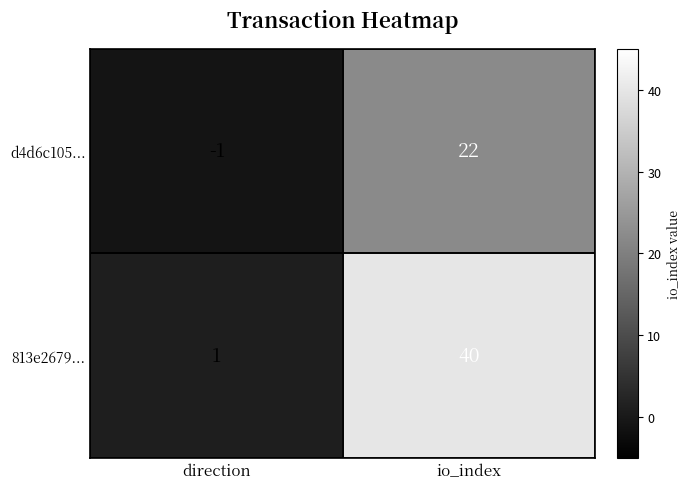

At which category does the chart reach its peak across all series?

io_index